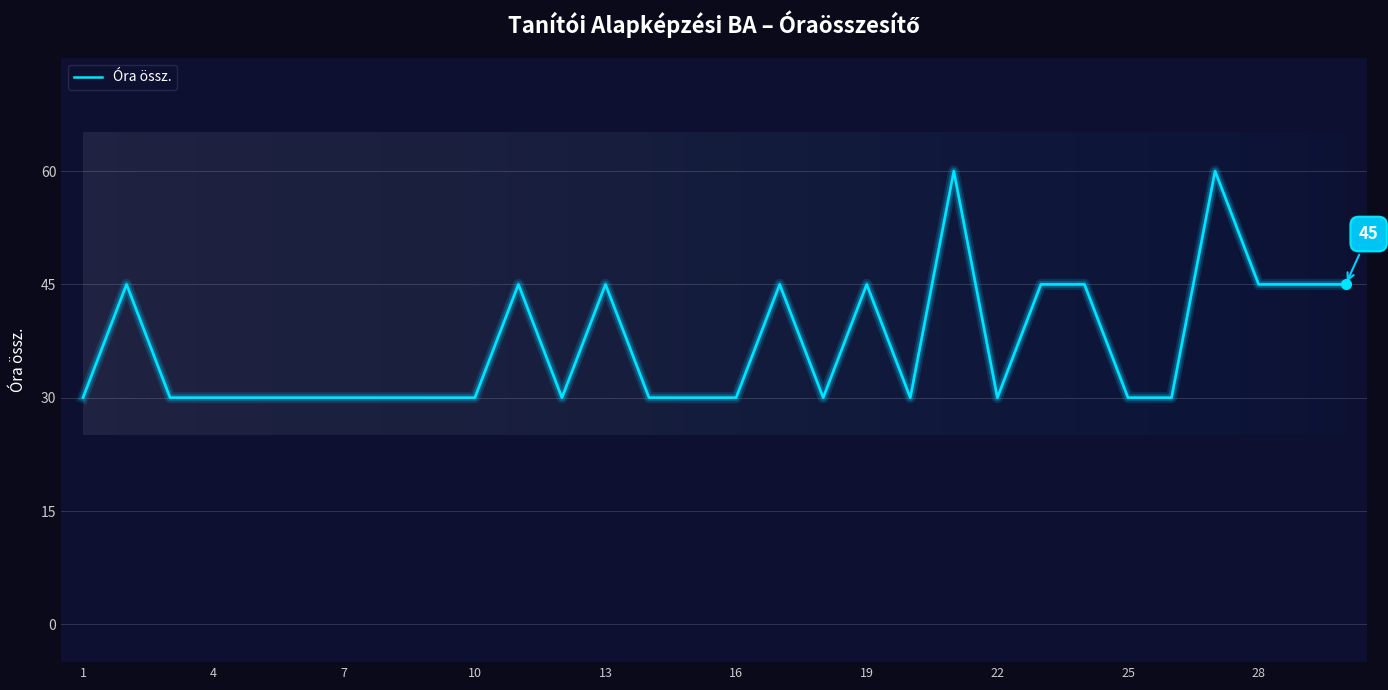

What is the difference between the maximum and minimum values?

30